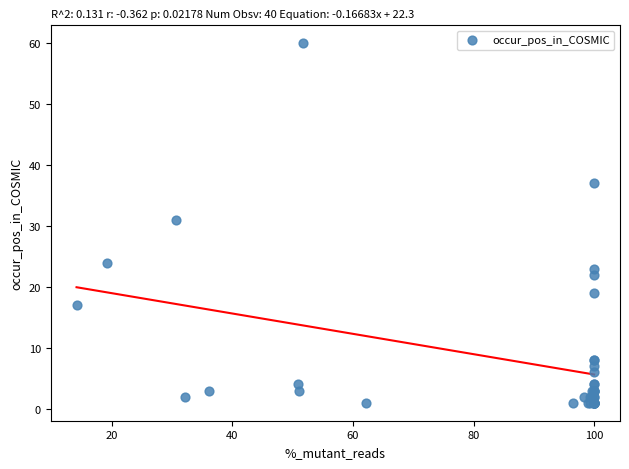

What Y value in the scatter plot is closest to 30?

31